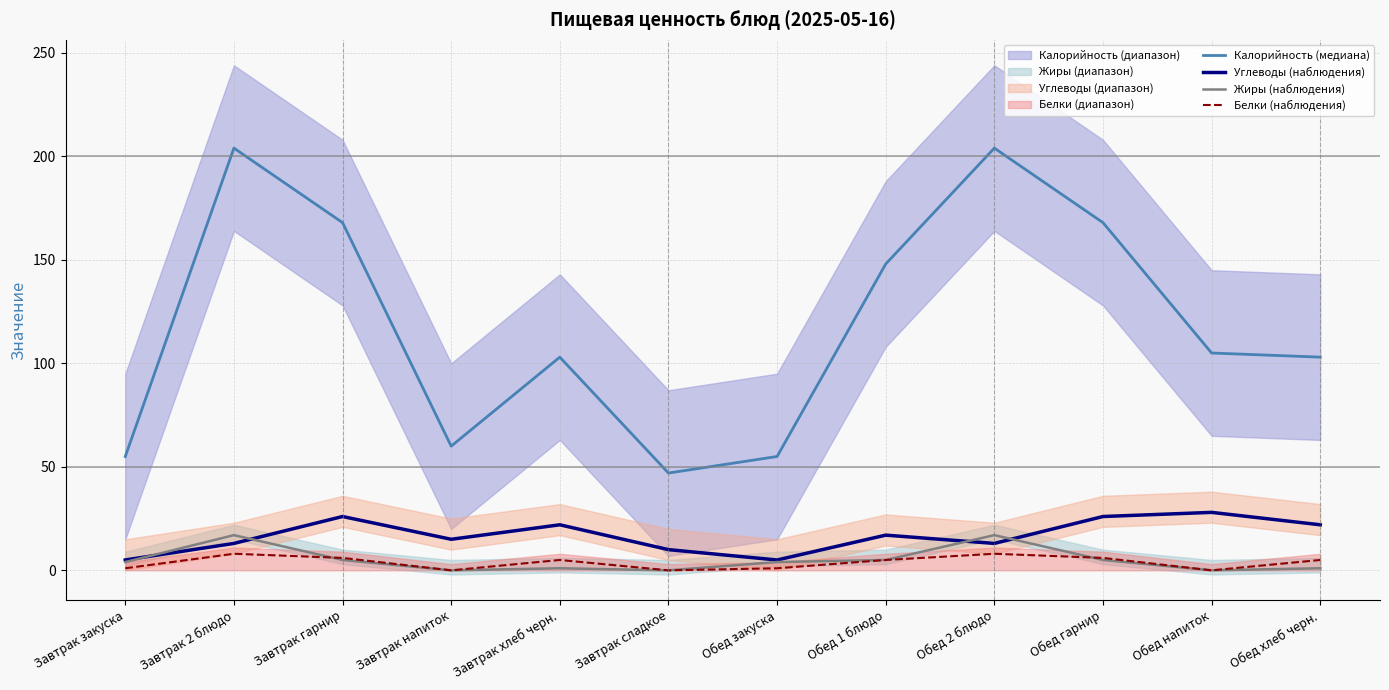

True or false: Белки (наблюдения) has a value of 13 at Обед 2 блюдо.

False